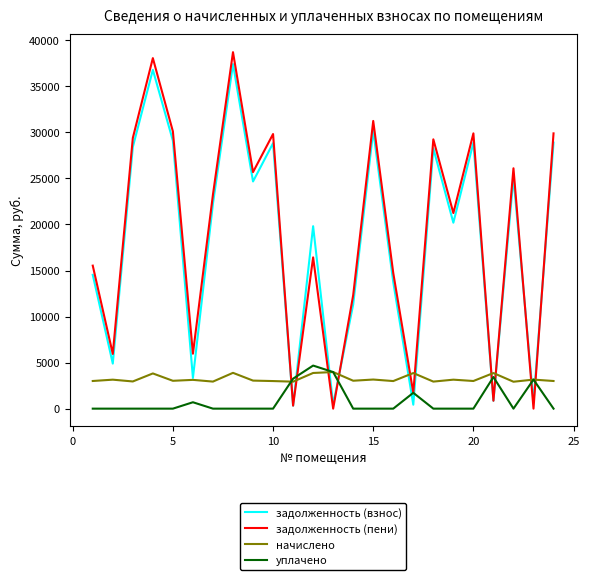

True or false: задолженность (пени) and уплачено intersect in this chart.

True